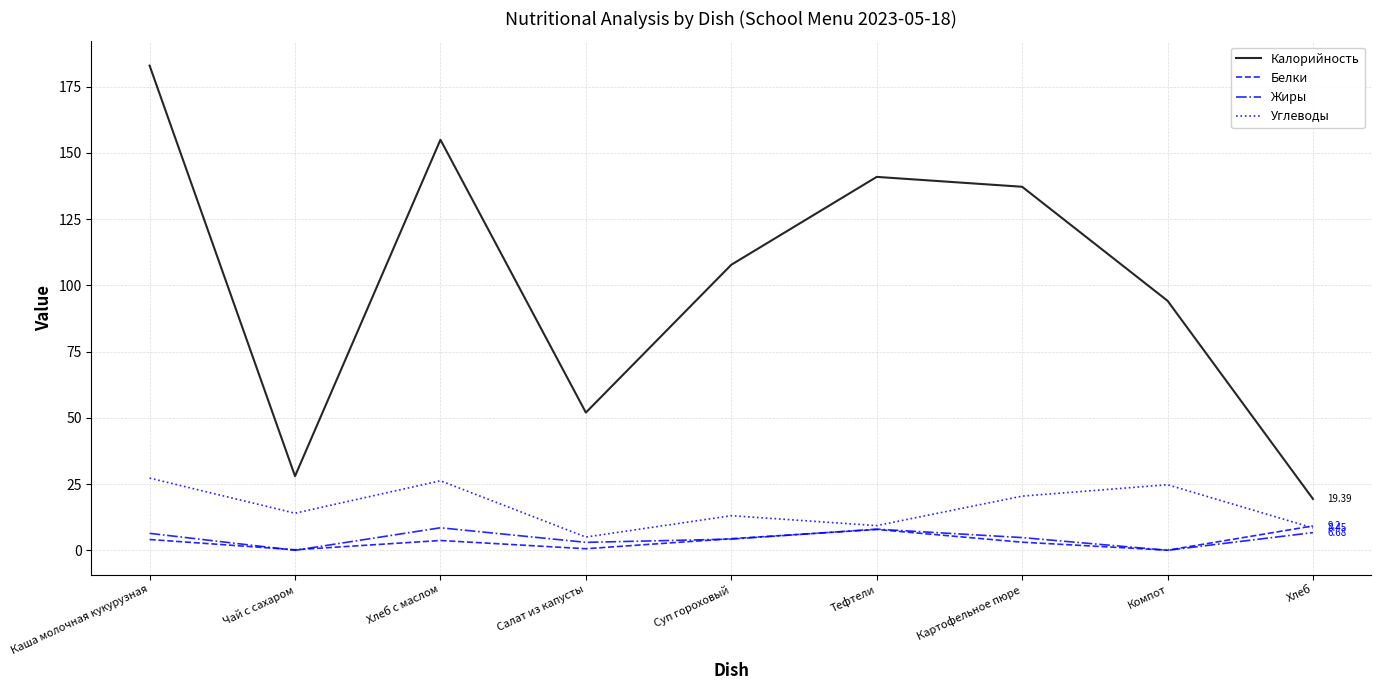

True or false: Калорийность and Углеводы intersect in this chart.

False